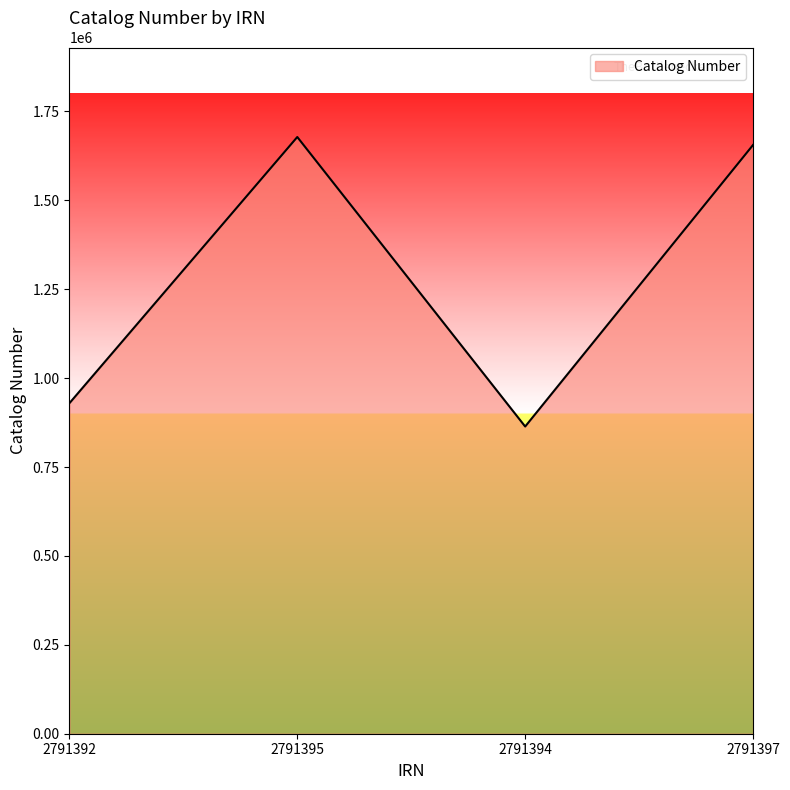

Read the value at 2791397.

1655808